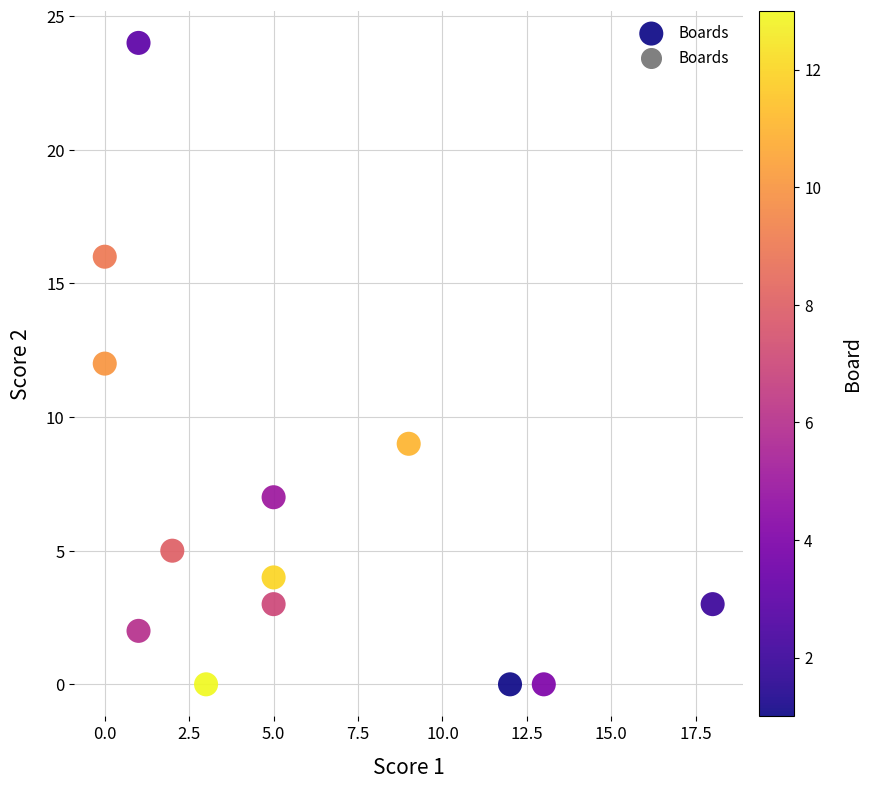

What is the range of X values (max minus min)?

18